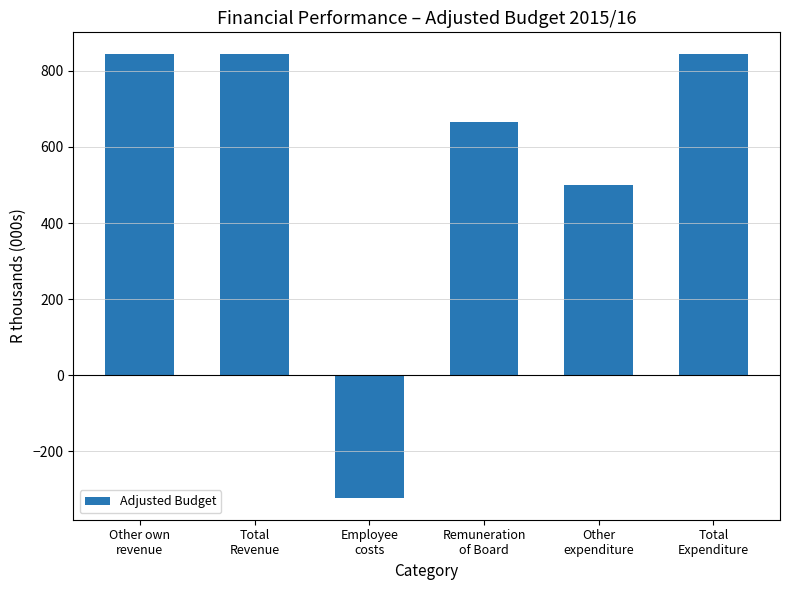

What is the value of the 4th bar from the left?

664.5